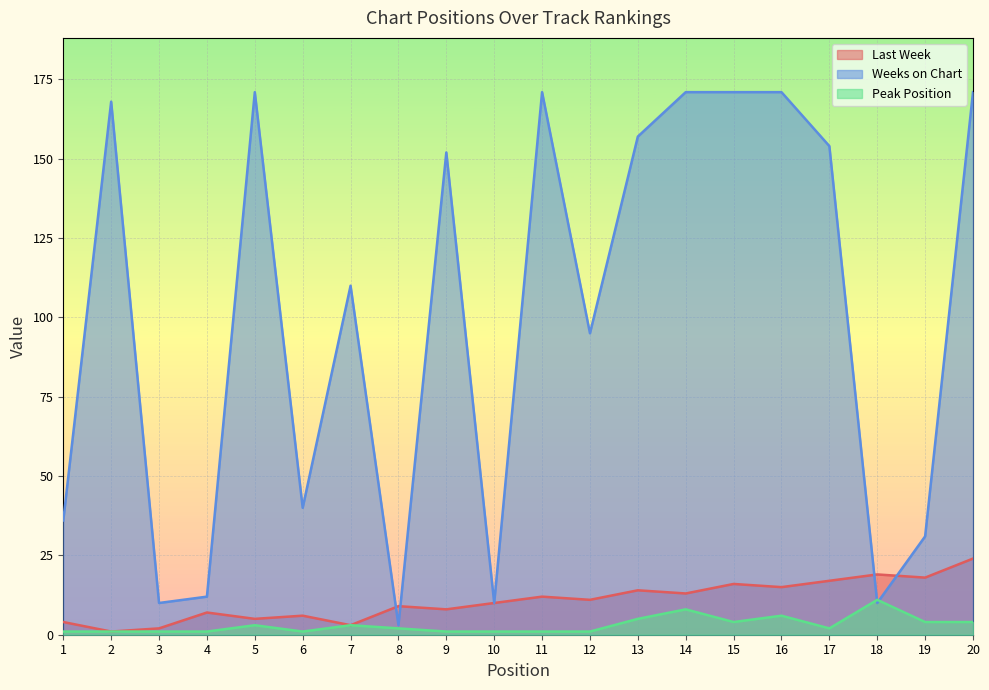

Reading left to right, extract all data points from this chart.

Last Week: 4	1	2	7	5	6	3	9	8	10	12	11	14	13	16	15	17	19	18	24
Weeks on Chart: 36	168	10	12	171	40	110	3	152	10	171	95	157	171	171	171	154	10	31	171
Peak Position: 1	1	1	1	3	1	3	2	1	1	1	1	5	8	4	6	2	11	4	4